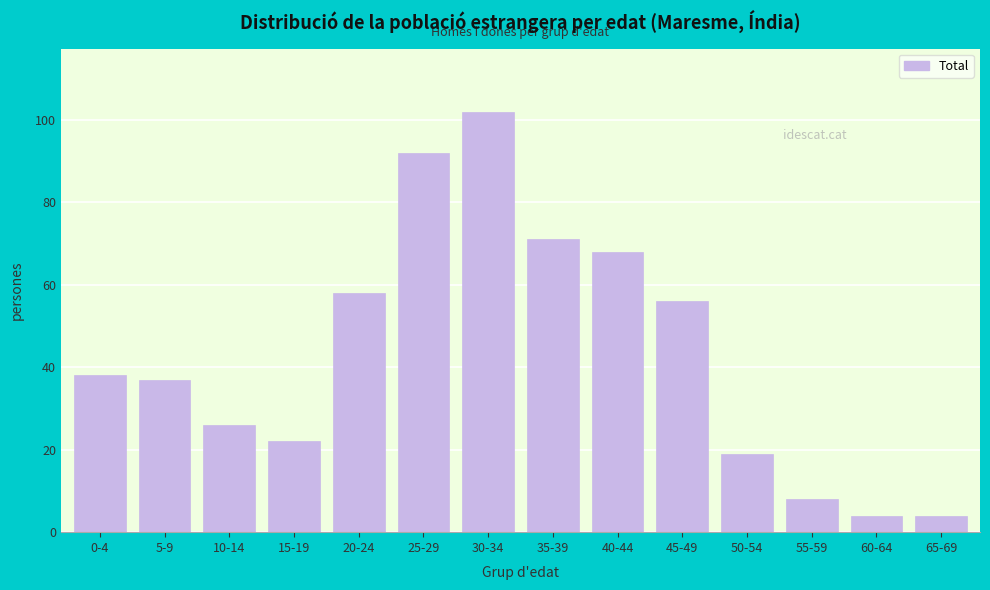

Reading left to right, list all the values displayed in this chart.

0-4=38	5-9=37	10-14=26	15-19=22	20-24=58	25-29=92	30-34=102	35-39=71	40-44=68	45-49=56	50-54=19	55-59=8	60-64=4	65-69=4